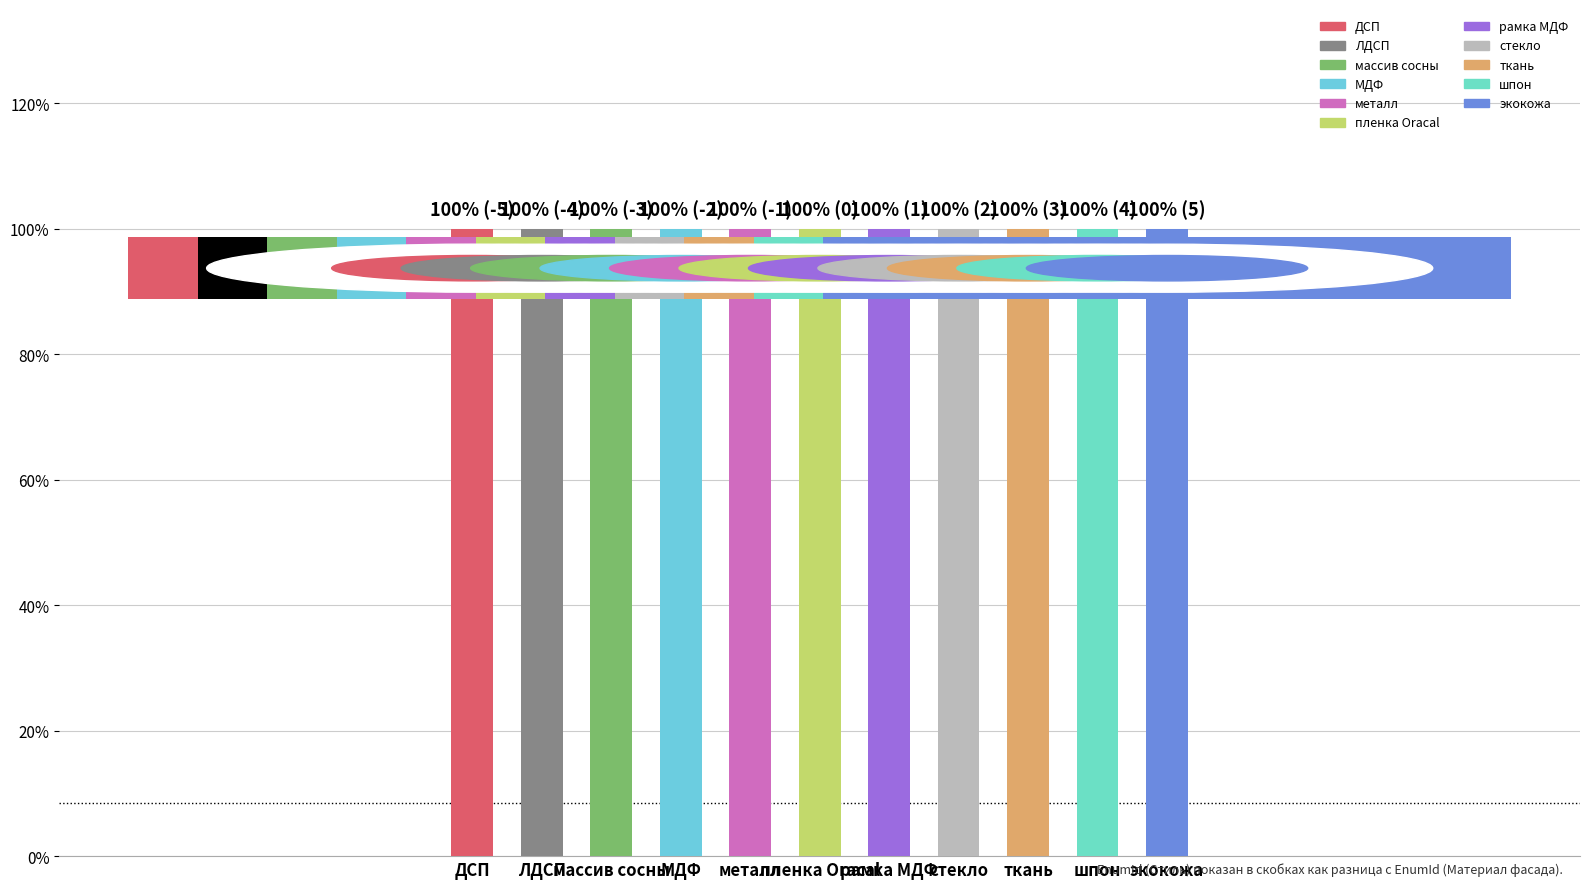

Are the bars grouped side by side (vs. stacked)?

No